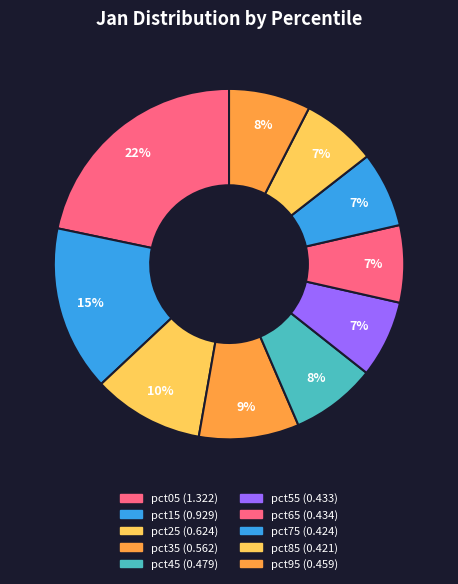

Does any single category account for the majority?

No